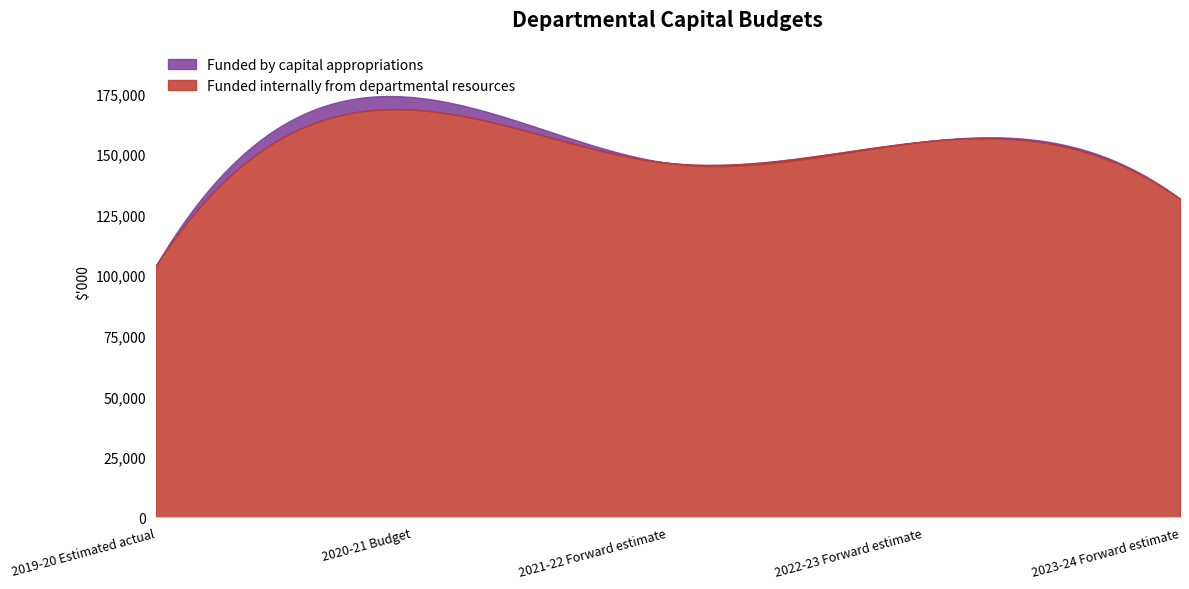

Which series changed the most between 2021-22 Forward estimate and 2023-24 Forward estimate?

Funded internally from departmental resources